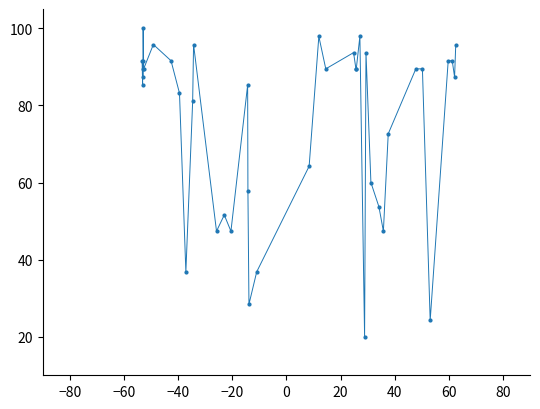

What is the minimum value shown in the chart?

20.0